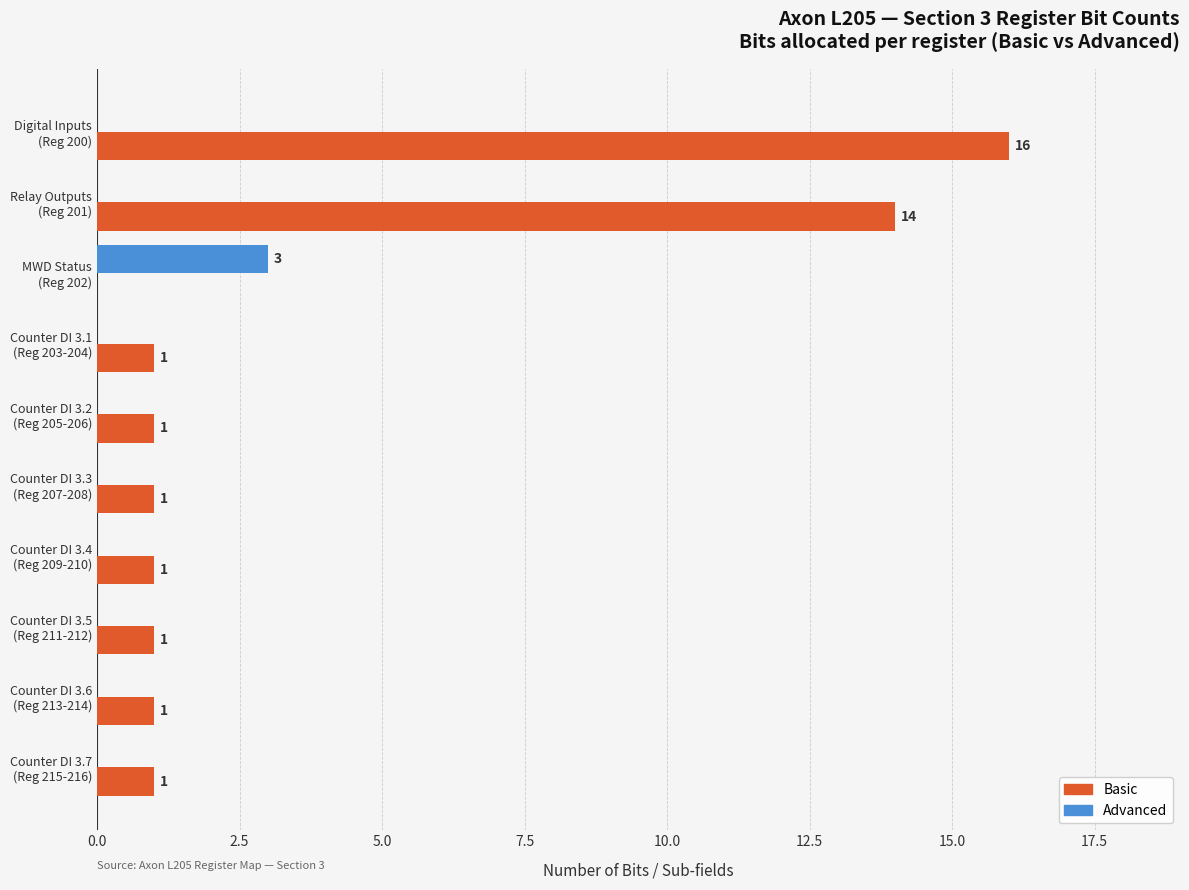

What is the sum of all Basic values?

37